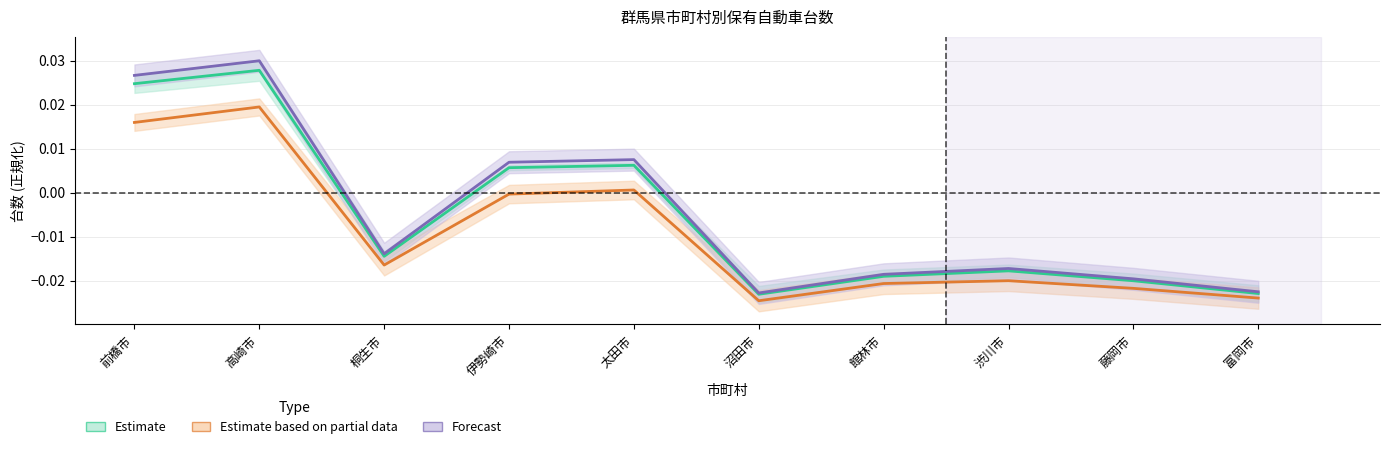

Is this an area chart (filled region under the line)?

No